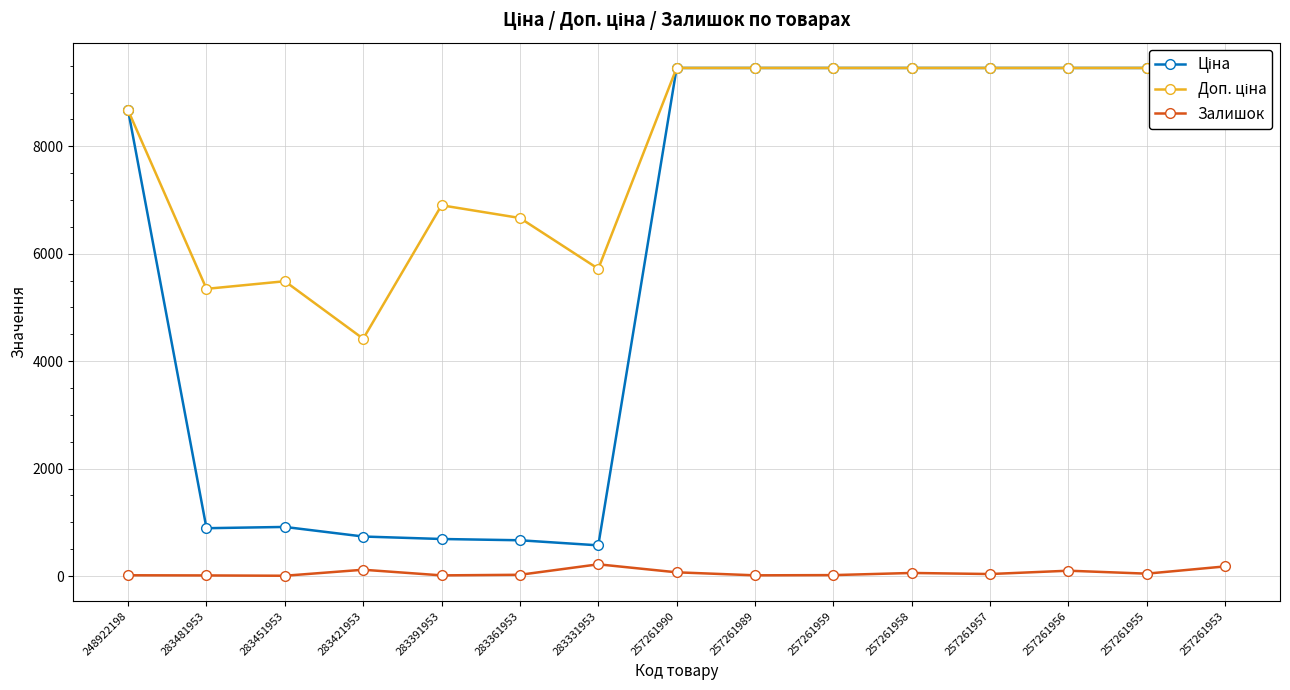

Which series has the largest total across all categories?

Доп. ціна